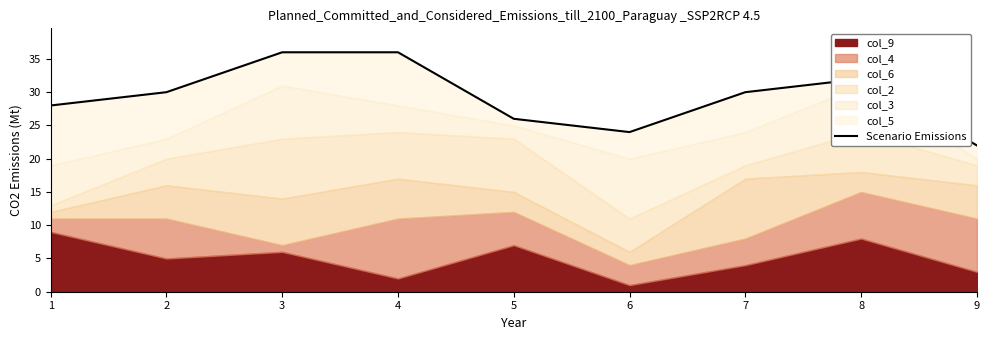

Approximately how many times larger is the value at 2 compared to 8?

0.9